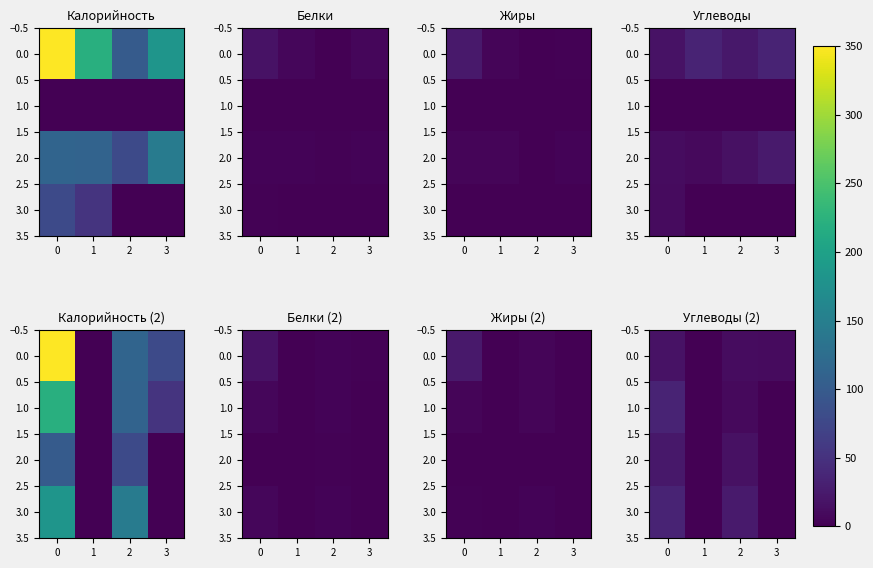

What is the difference between the highest and lowest values at 3?

10.0